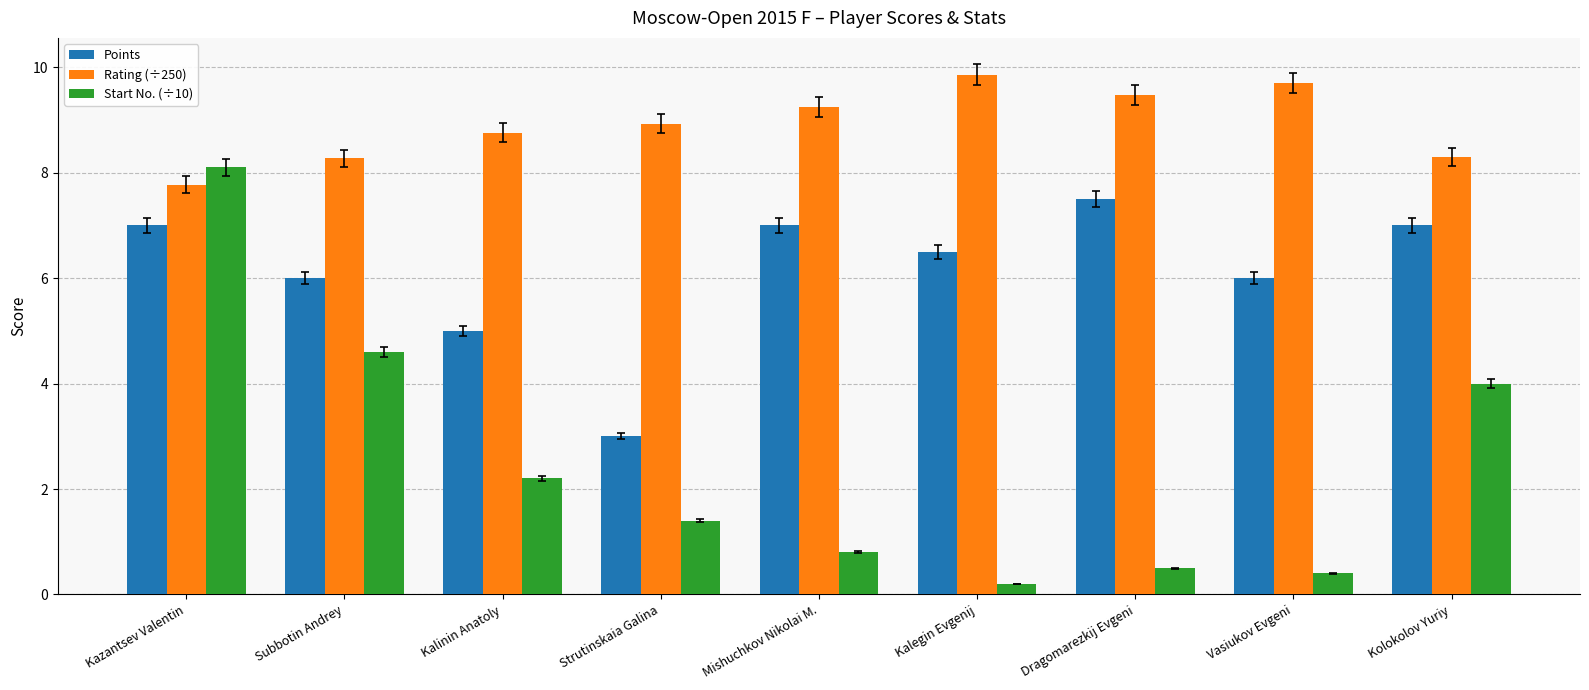

What are all the series names shown in the legend?

Points, Rating (÷250), Start No. (÷10)